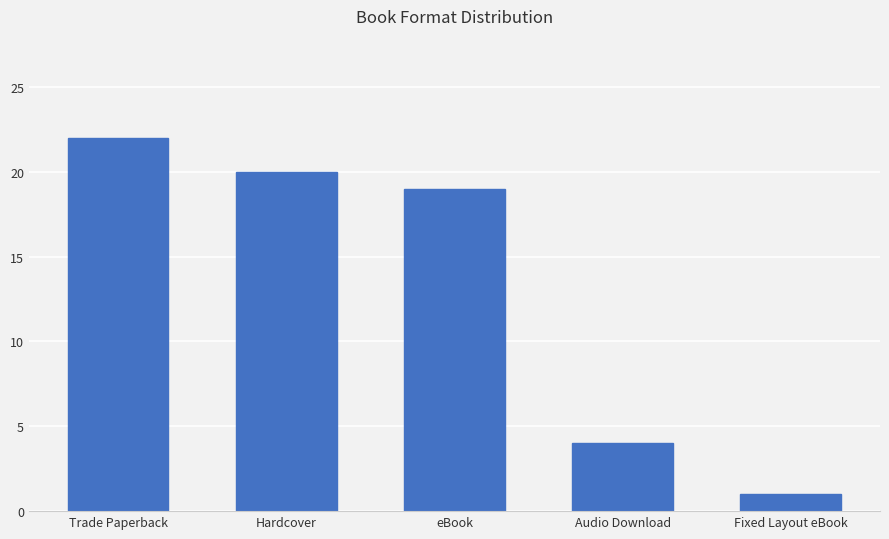

What is the sum of the values at Hardcover and eBook?

39